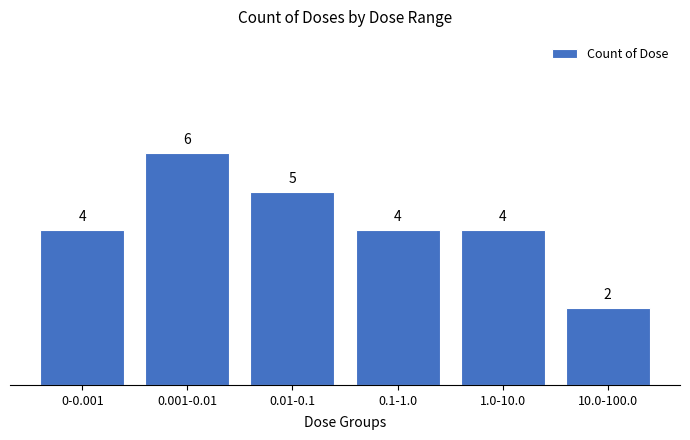

Reading right to left, list all the values displayed in this chart.

10.0-100.0=2	1.0-10.0=4	0.1-1.0=4	0.01-0.1=5	0.001-0.01=6	0-0.001=4